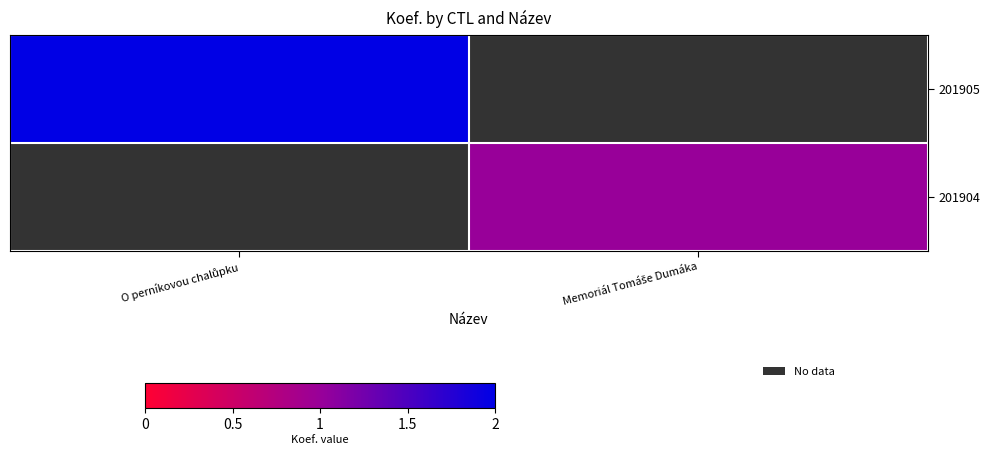

True or false: 201904 has a value of 1.0 at Memoriál Tomáše Dumáka.

True